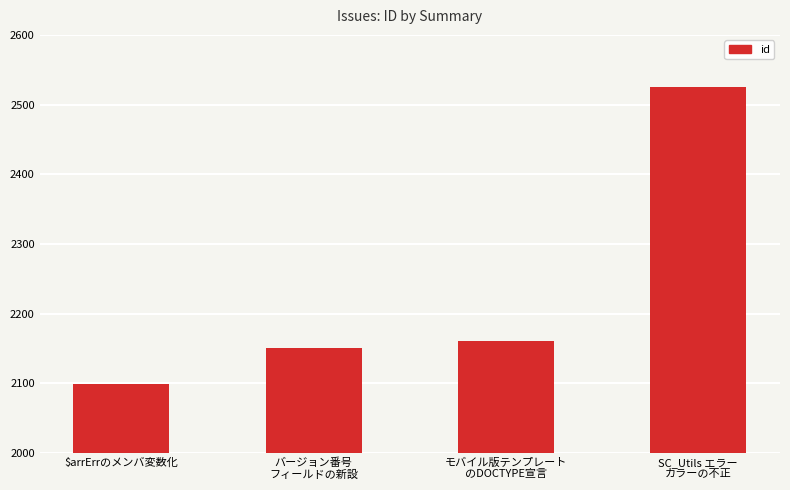

What is the approximate value at $arrErrのメンバ変数化, to the nearest 50?

2100